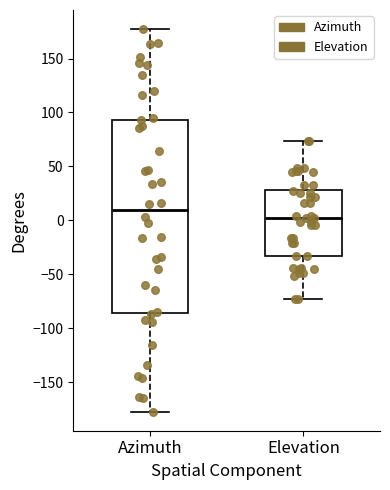

Comparing the boxes themselves (not the whiskers), which one is the tallest?

Azimuth